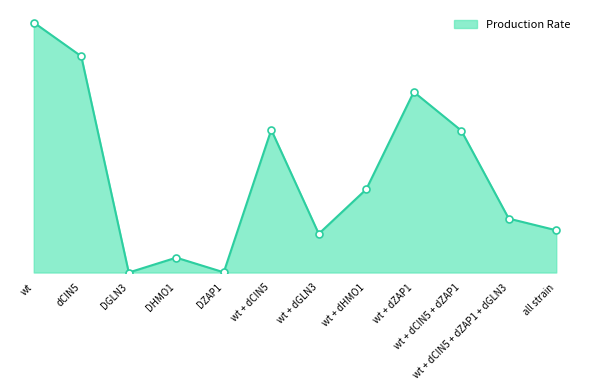

Which label corresponds to the largest value in the chart?

wt